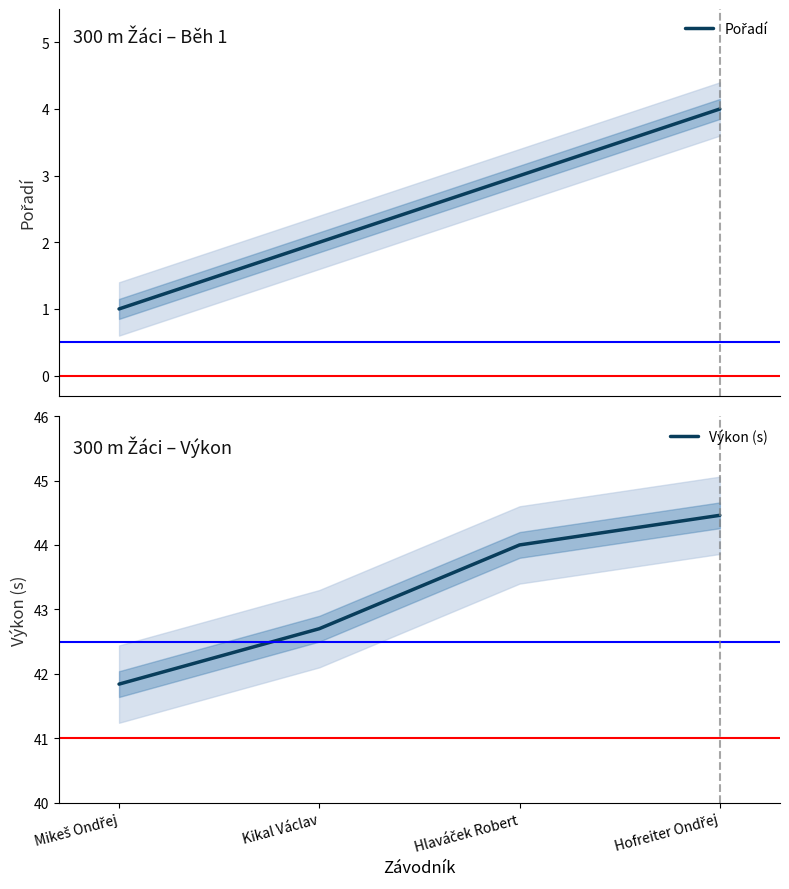

Reading right to left, transcribe all the data shown in this chart.

Pořadí: 4.0	3.0	2.0	1.0
Výkon (s): 44.5	44.0	42.7	41.8